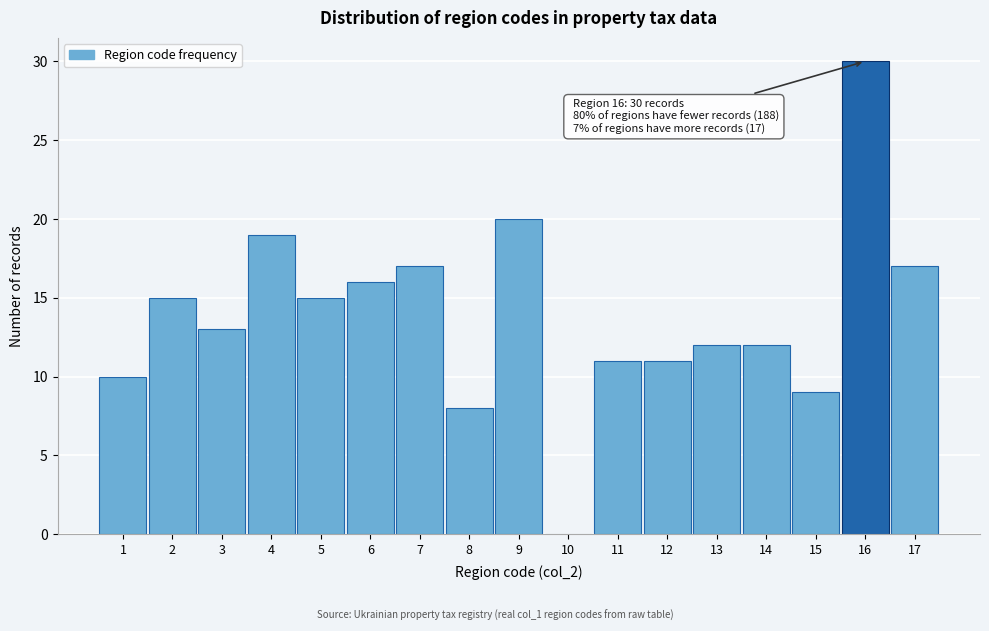

Over which range of the x-axis is the bar tallest?

15.5 to 16.5